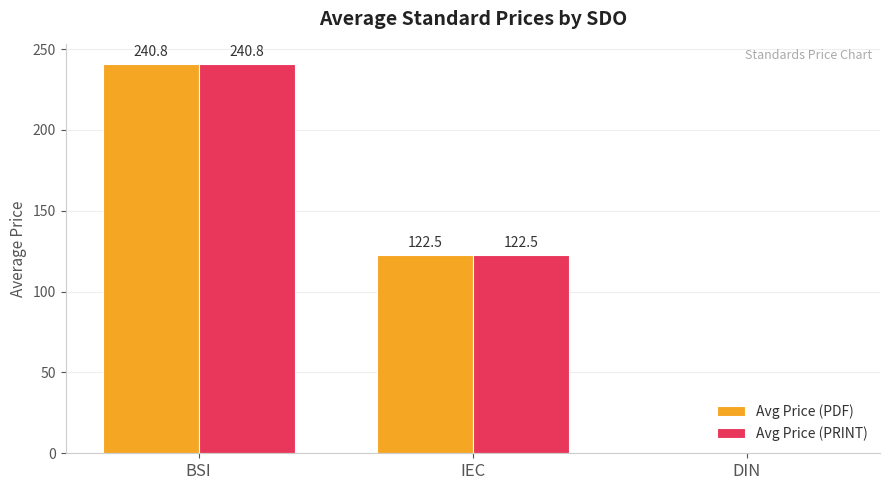

The Avg Price (PDF) series shows 240.8 at BSI. True or false?

True